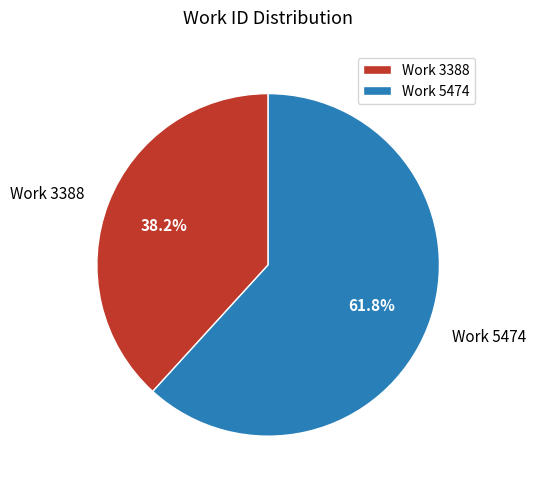

What percentage is the Work 5474 slice, to the nearest percent?

62%